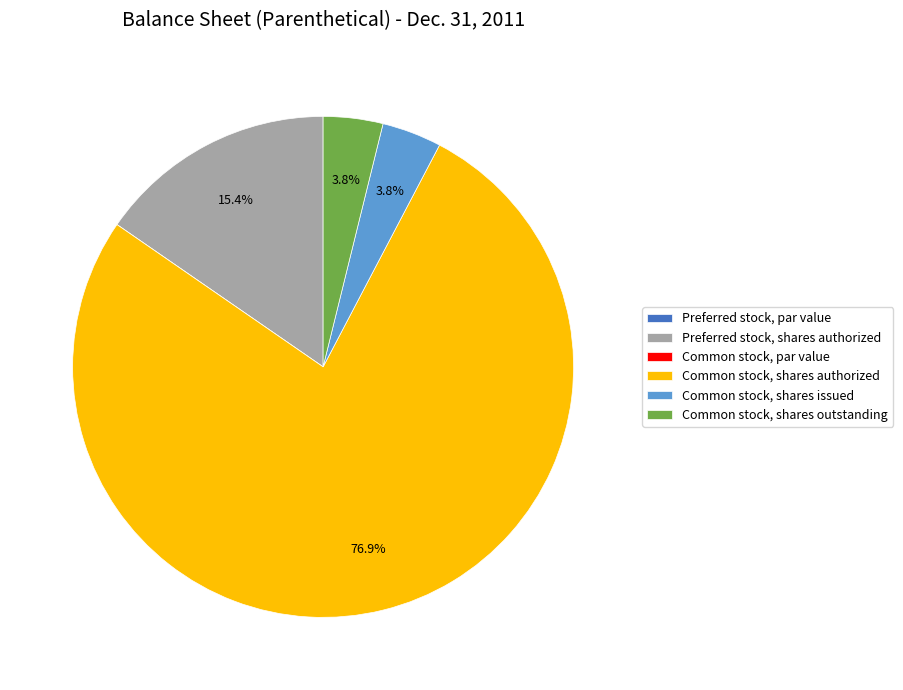

What is the largest slice in the pie chart?

Common stock, shares authorized